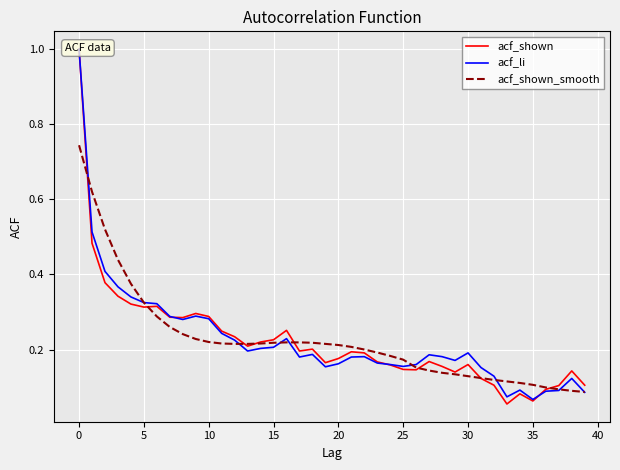

What is the spread (max minus min) of values at 33?

0.1